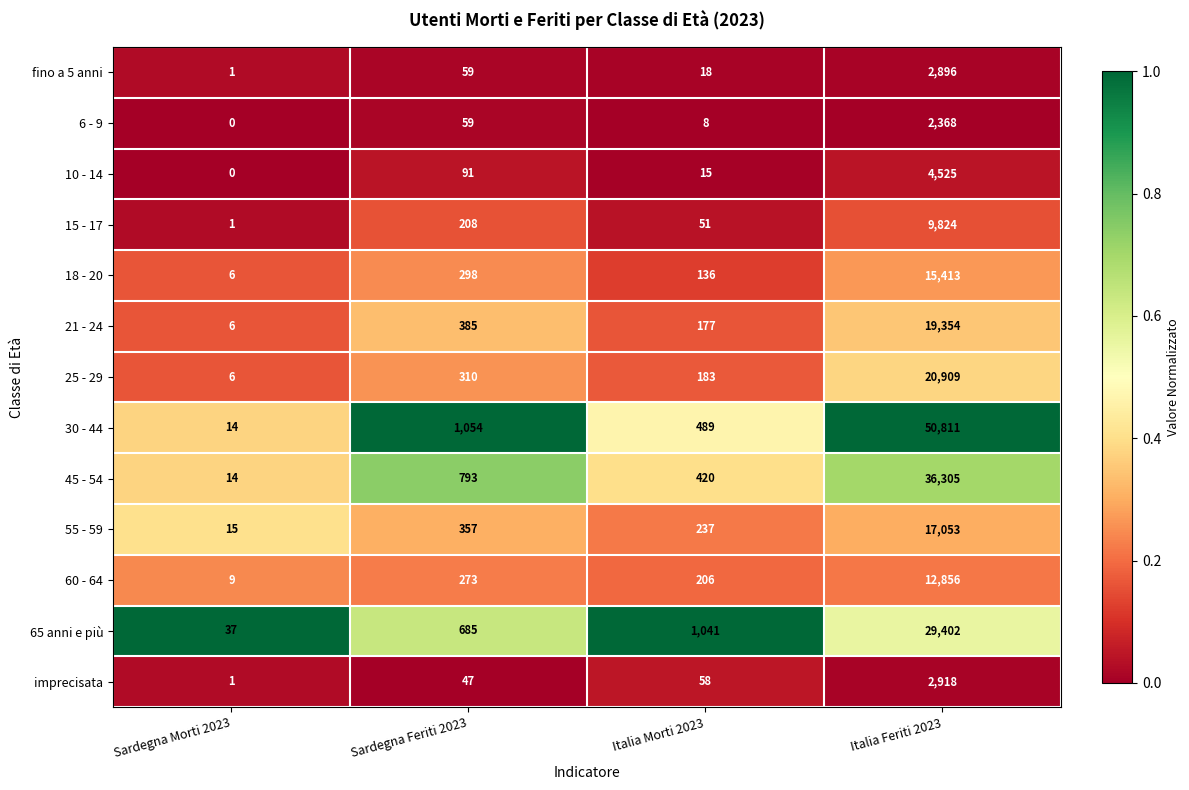

True or false: 65 anni e più has a value of 41665 at Italia Feriti 2023.

False